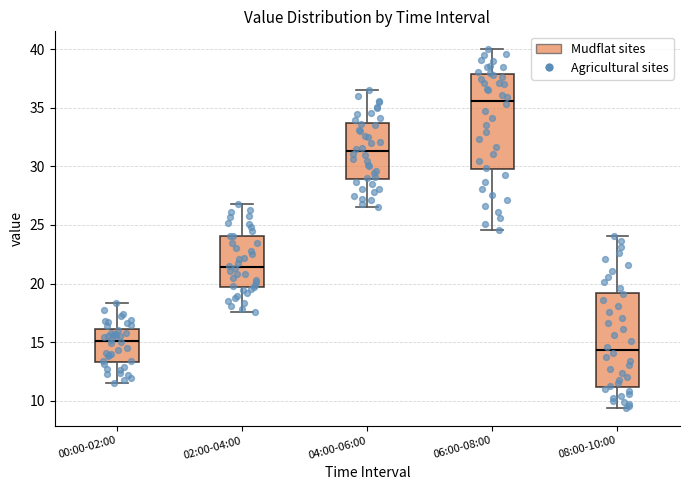

Where does the lower whisker of the box for 06:00-08:00 end on the y-axis? The values are not printed on the chart, so give them approximately, as read against the axis.

24.5